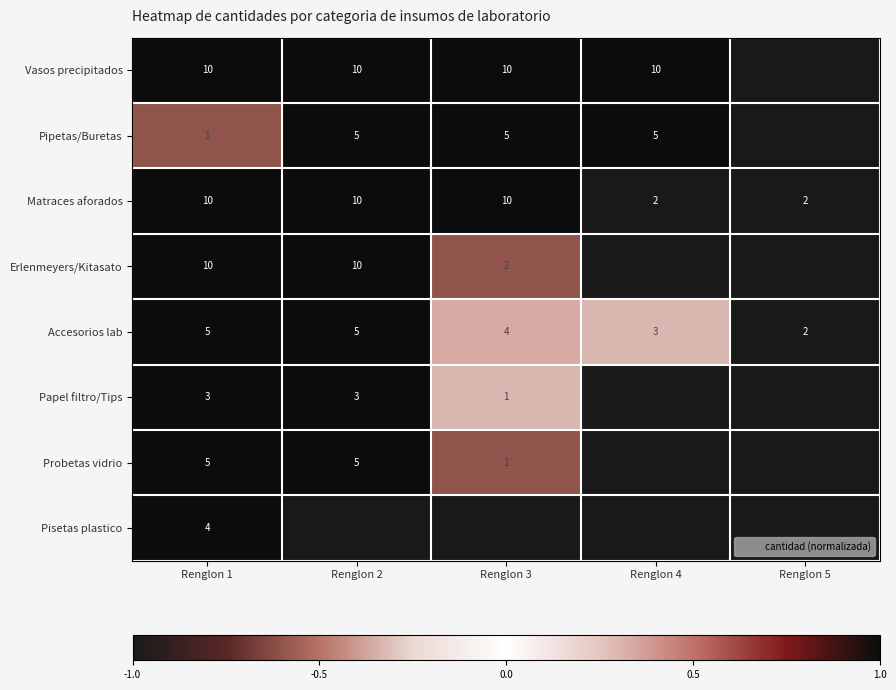

Which series changed the most between Renglon 1 and Renglon 5?

Vasos precipitados